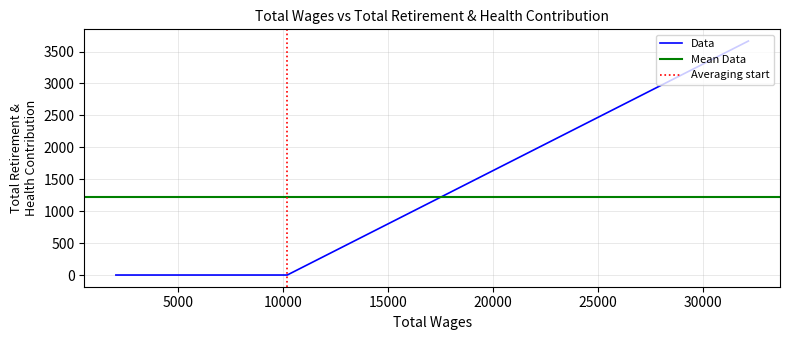

The chart shows a value of -1851 at Food Service Assistant. True or false?

False